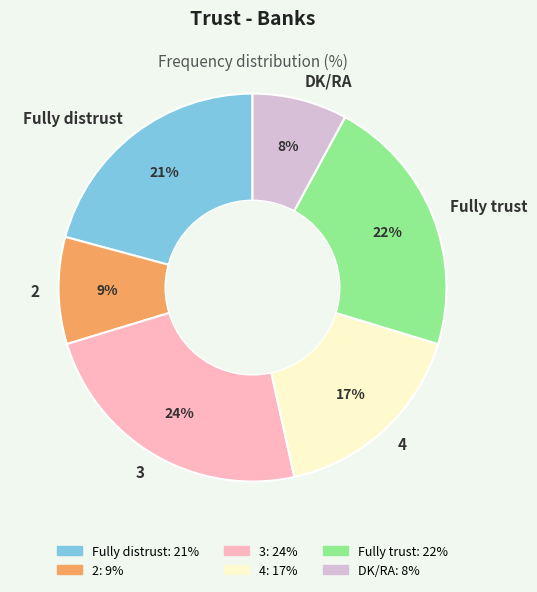

Is the sum of 2 and Fully trust greater than half?

No